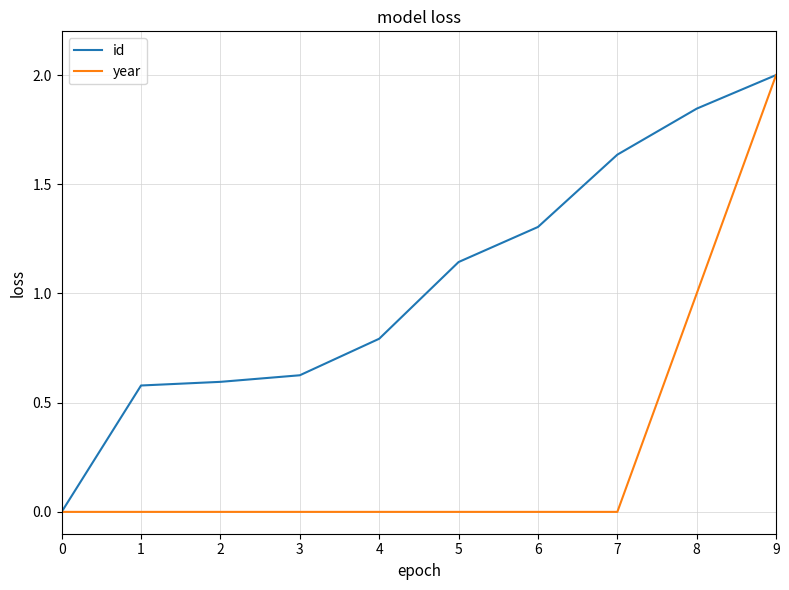

Which series changed the most between 7 and 9?

year